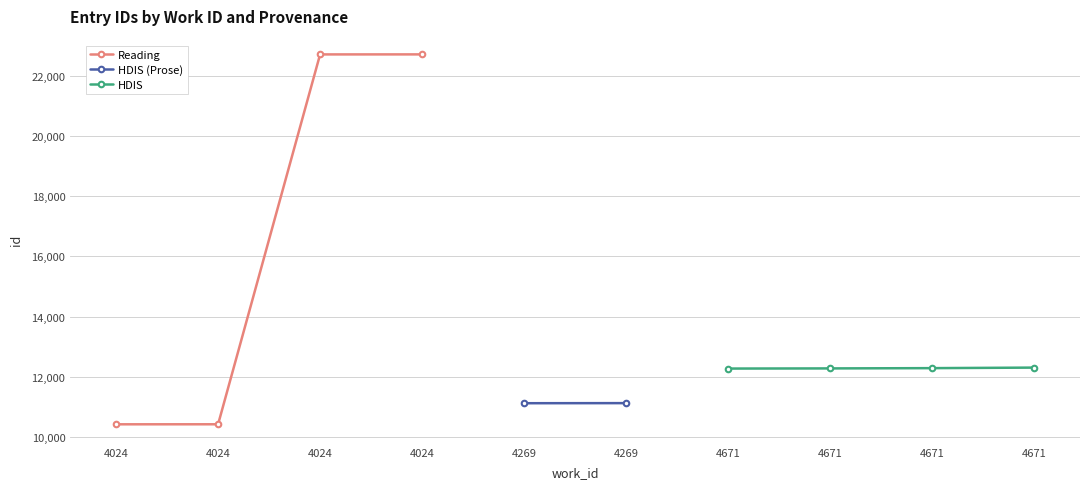

List the labels in order of Reading value, smallest first.

4024, 4024, 4024, 4024